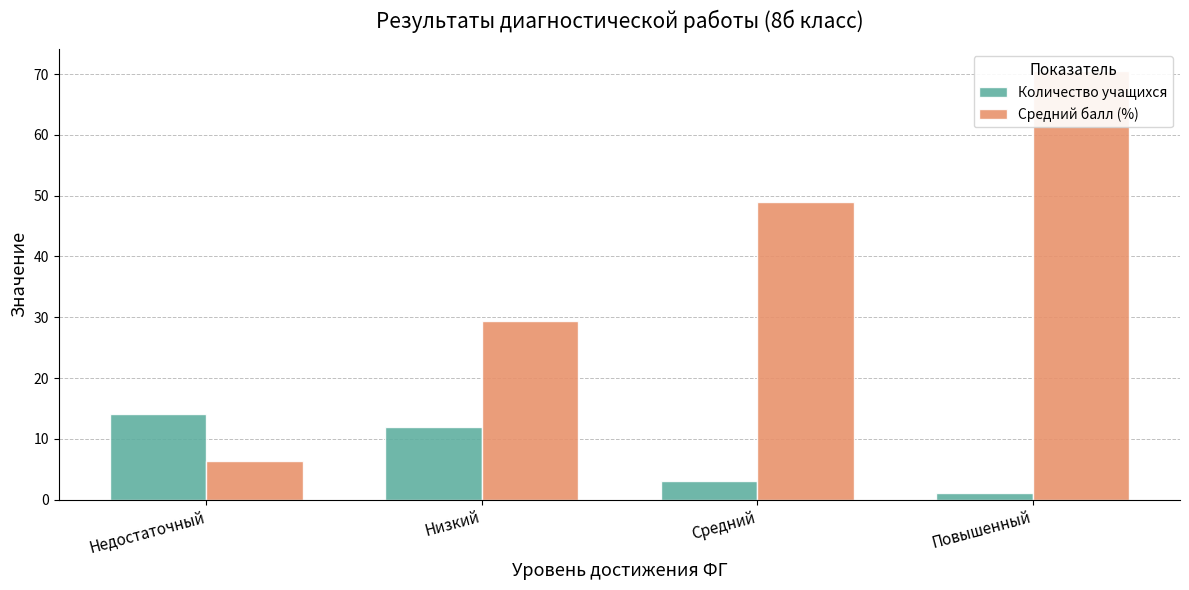

Are the bars horizontal?

No